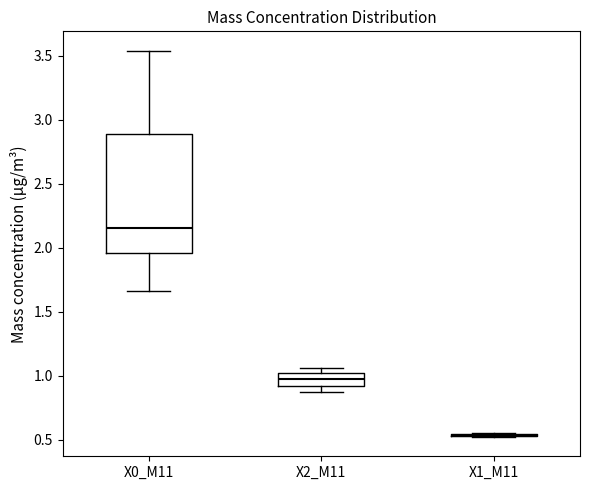

Reading left to right, read every box against the y-axis: the position of its median line, the range the box covers, and the ends of its whiskers. The values are not printed on the chart, so give them approximately, as read against the axis.

X0_M11: median 2.15, box 1.95 to 2.90, whiskers 1.65 to 3.55
X2_M11: median 0.95, box 0.90 to 1.00, whiskers 0.85 to 1.05
X1_M11: box collapsed to a line at 0.55, whiskers 0.50 to 0.55